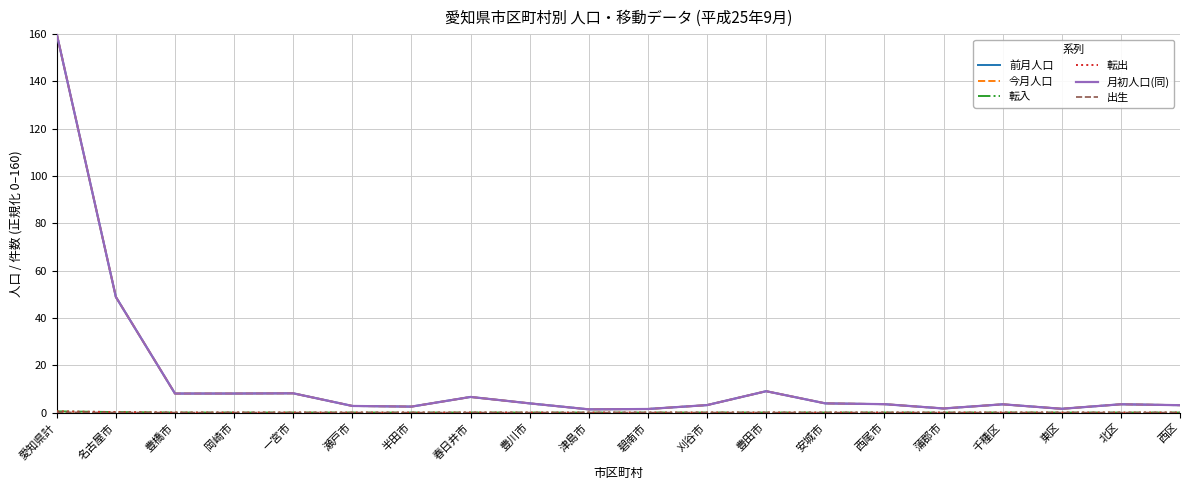

Rank the series by their maximum value, from highest to lowest.

今月人口, 前月人口, 月初人口(同), 転入, 転出, 出生